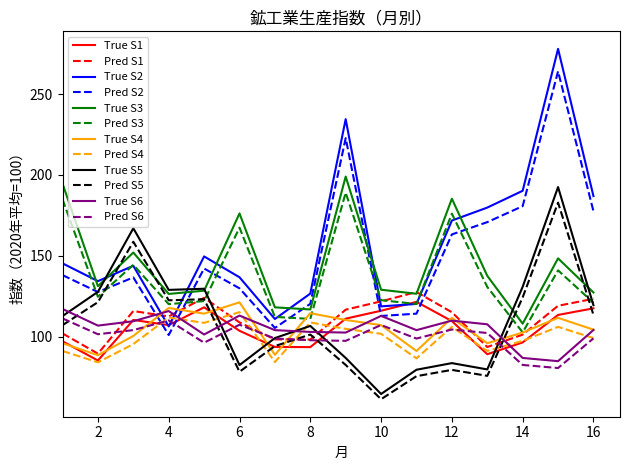

Which series has the widest spread of values?

True S2